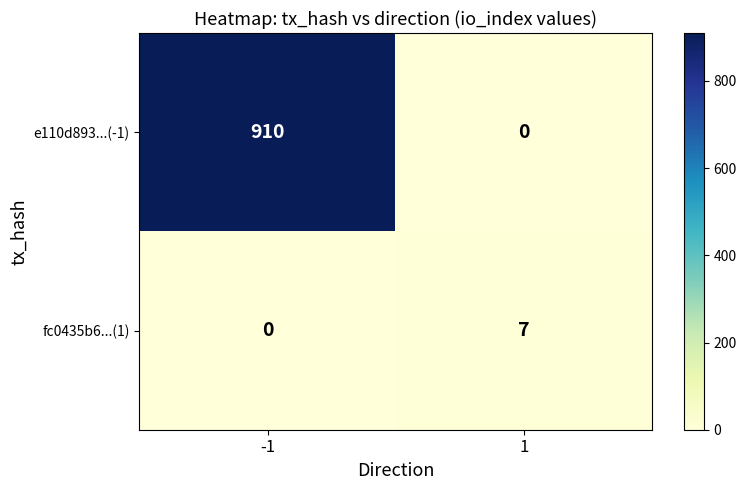

At how many categories does at least one series exceed 314?

1